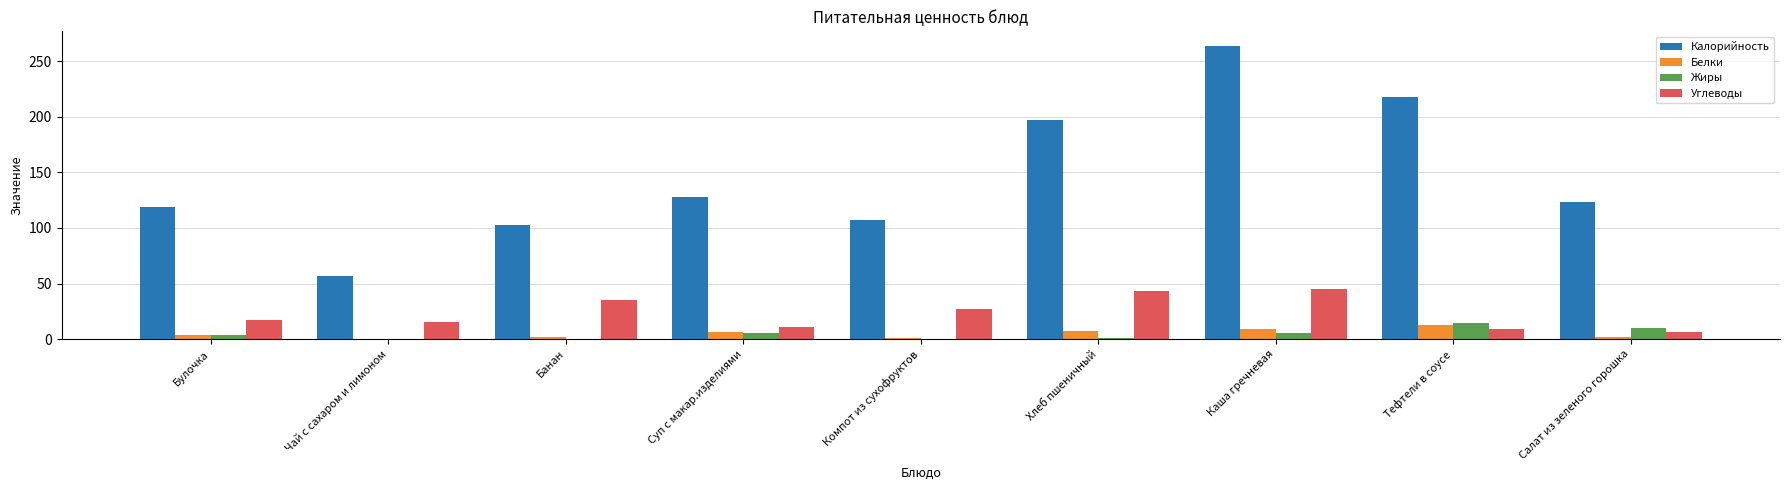

Which series has the largest range (max minus min)?

Калорийность